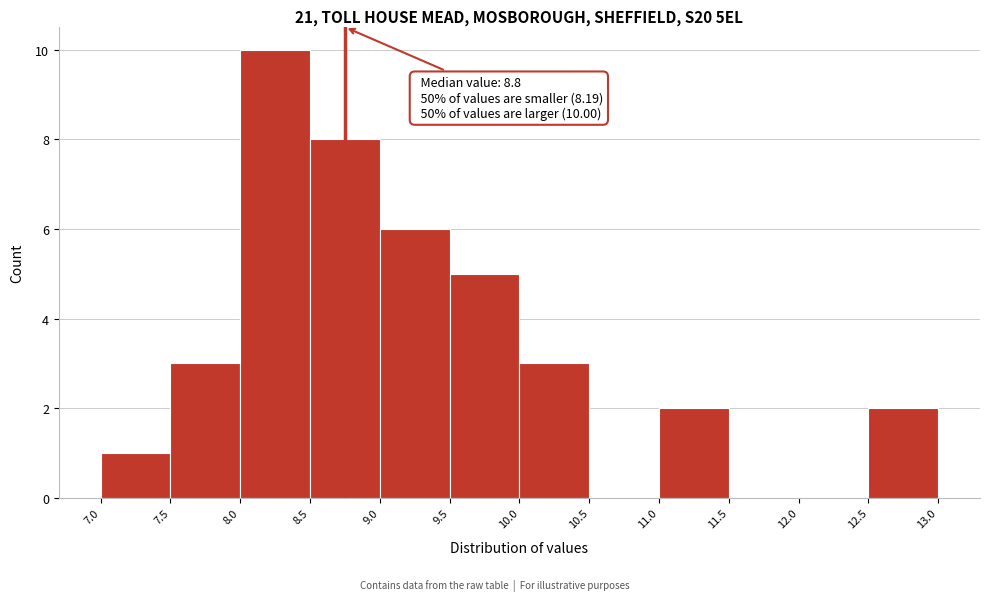

Which range on the x-axis has the tallest bar?

8.0 to 8.5